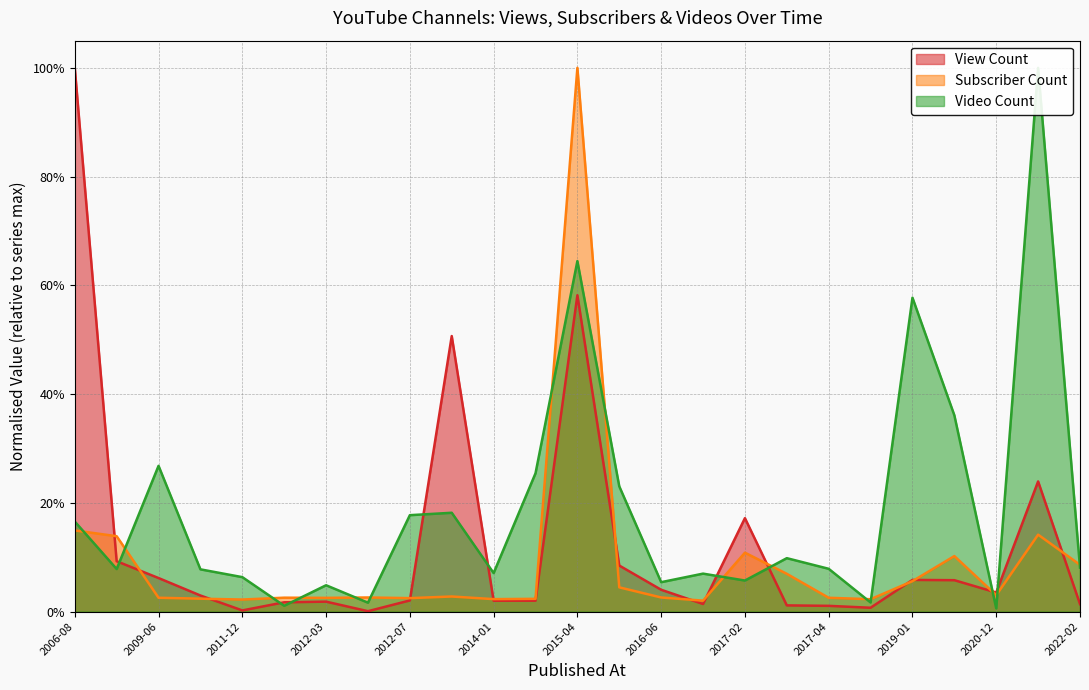

What is the difference between the maximum and minimum values in the Video Count series?

1.0